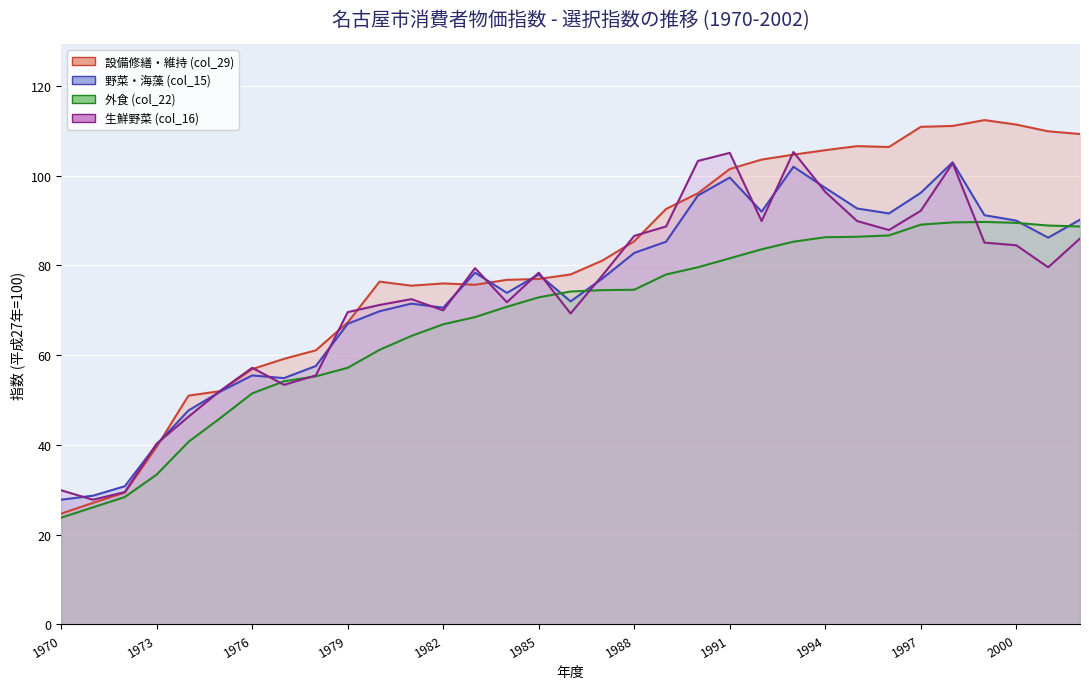

What is the highest value of the 設備修繕・維持 (col_29) series?

112.4